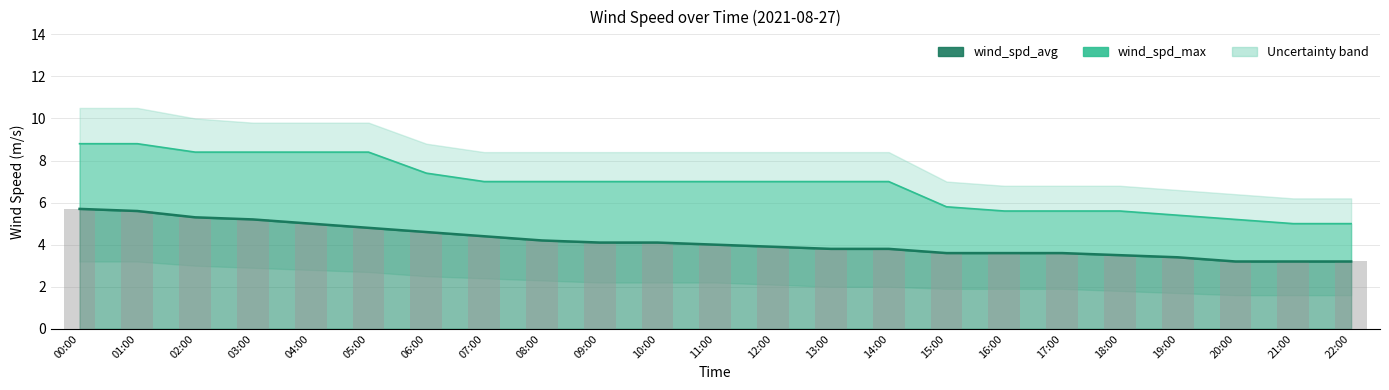

Which has a higher value, 15:00 or 12:00?

12:00